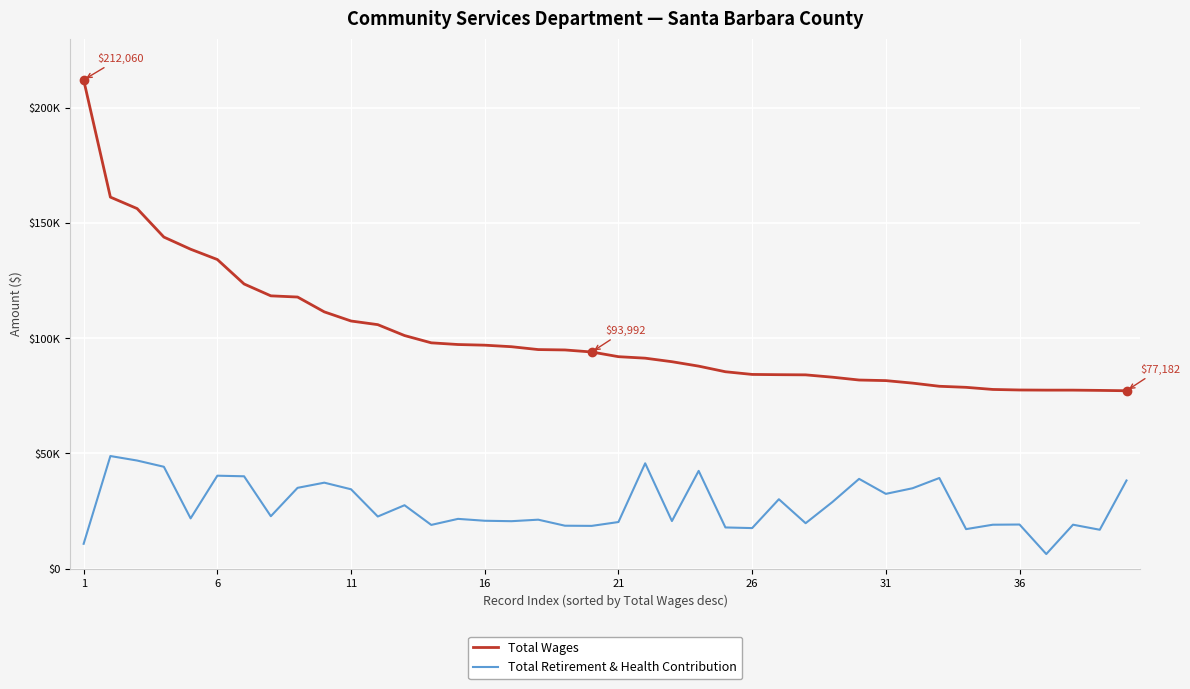

Reading left to right, list all the values displayed in this chart.

Total Wages: 212060	161186	156213	143848	138581	134113	123498	118353	117835	111397	107435	105854	101129	97967	97232	96945	96281	95042	94877	93992	91957	91310	89776	87853	85423	84255	84145	84071	83061	81829	81574	80487	79119	78658	77739	77504	77444	77442	77327	77182
Total Retirement & Health Contribution: 10770	48849	46898	44195	21805	40321	40063	22737	35051	37292	34423	22608	27507	18966	21586	20770	20582	21236	18621	18545	20217	45696	20645	42413	17869	17586	30106	19709	28882	38941	32439	34878	39317	17138	19051	19134	6322	19060	16865	38247